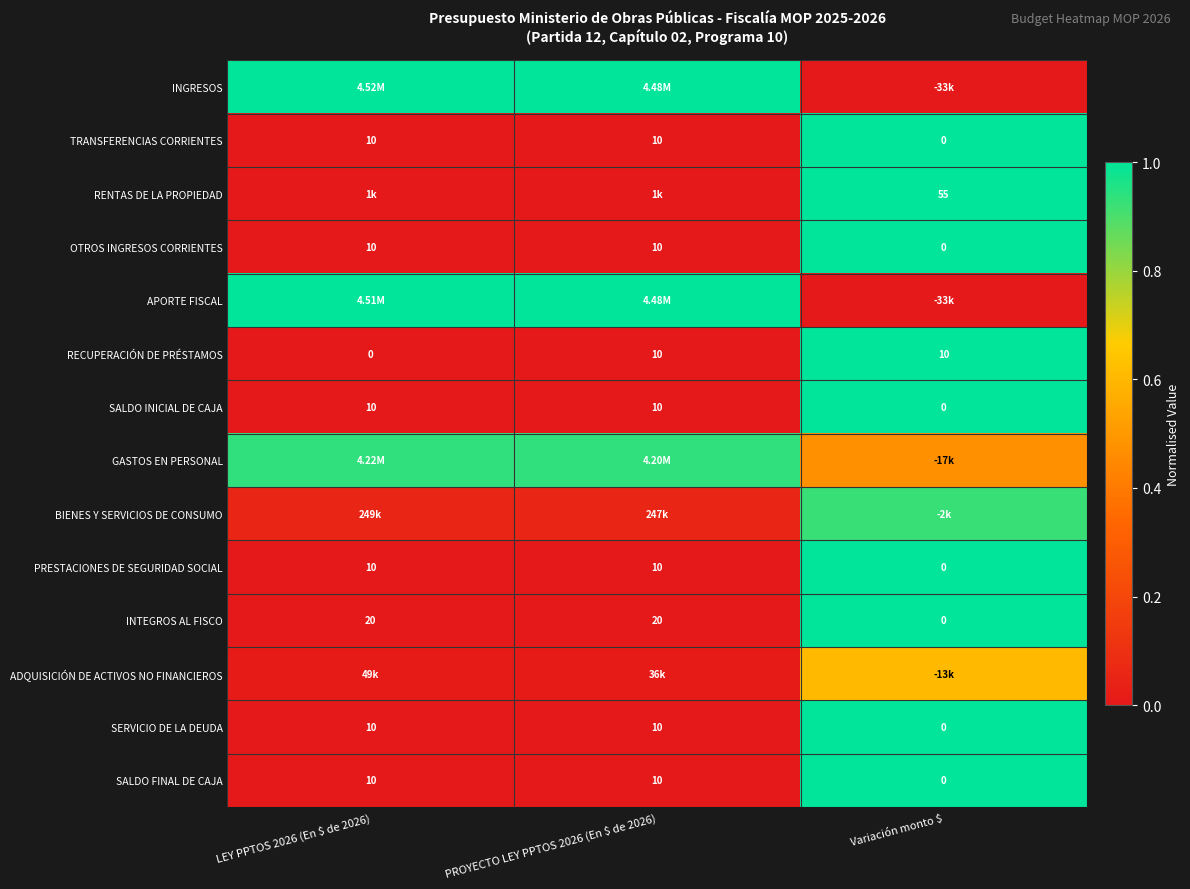

At PROYECTO LEY PPTOS 2026 (En $ de 2026), list the series in order from largest to smallest.

INGRESOS, APORTE FISCAL, GASTOS EN PERSONAL, BIENES Y SERVICIOS DE CONSUMO, ADQUISICIÓN DE ACTIVOS NO FINANCIEROS, RENTAS DE LA PROPIEDAD, INTEGROS AL FISCO, TRANSFERENCIAS CORRIENTES, OTROS INGRESOS CORRIENTES, RECUPERACIÓN DE PRÉSTAMOS, SALDO INICIAL DE CAJA, PRESTACIONES DE SEGURIDAD SOCIAL, SERVICIO DE LA DEUDA, SALDO FINAL DE CAJA